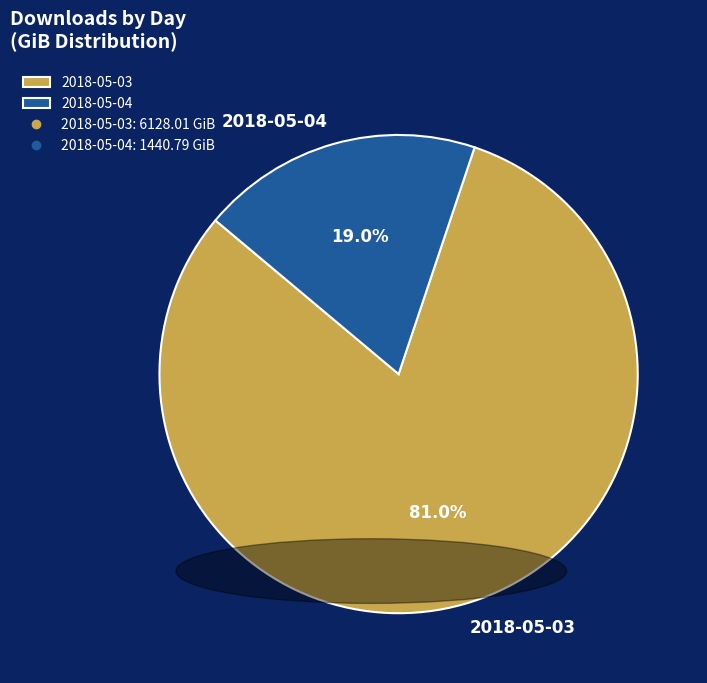

To the nearest percent, what is the average slice percentage?

50%